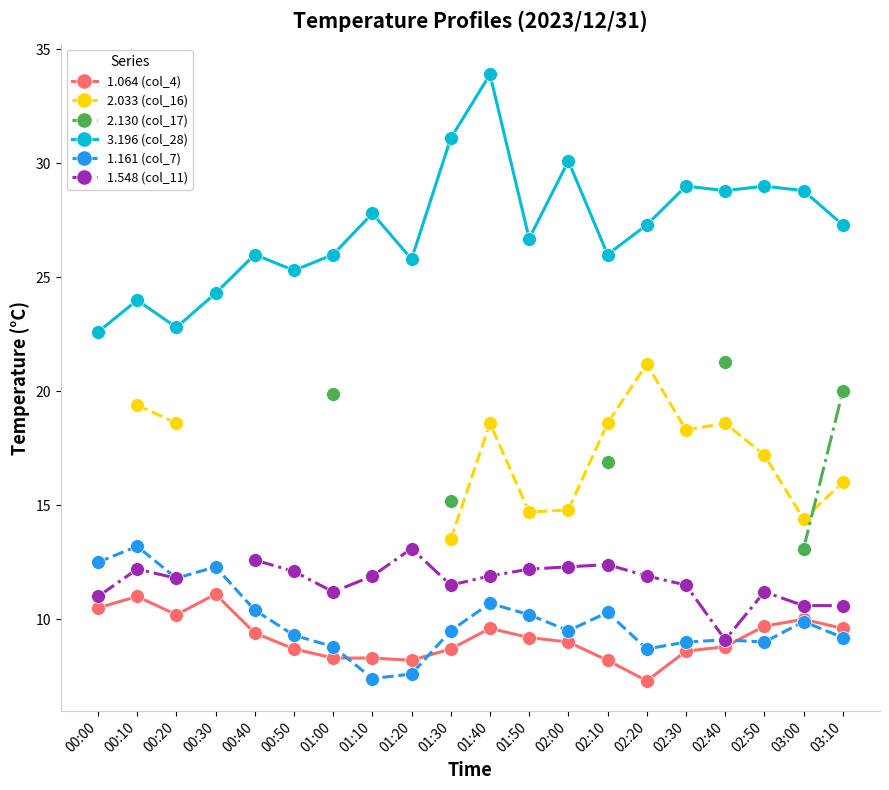

Where is 1.548 (col_11) nearest to the value 11?

00:00